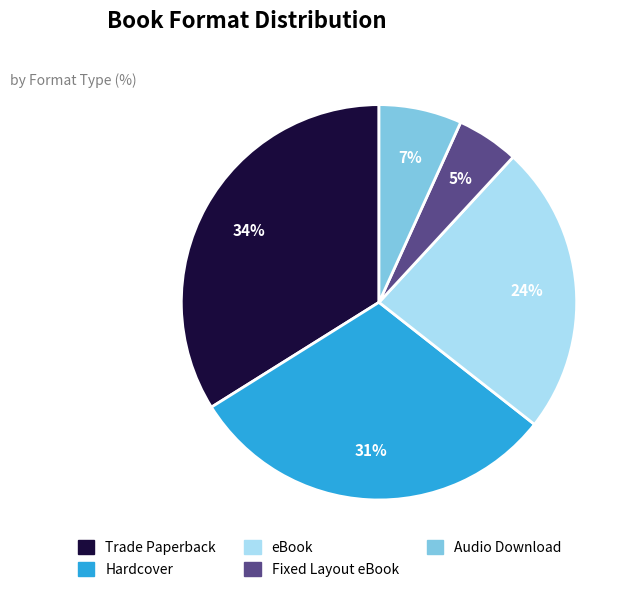

How many segments does this pie chart have?

5